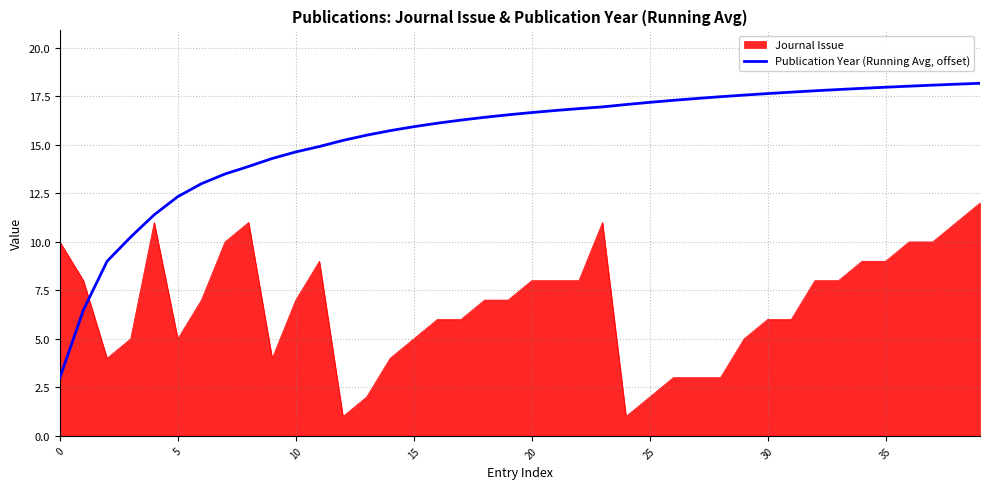

Rank the series by their maximum value, from lowest to highest.

Journal Issue, Publication Year (Running Avg, offset)